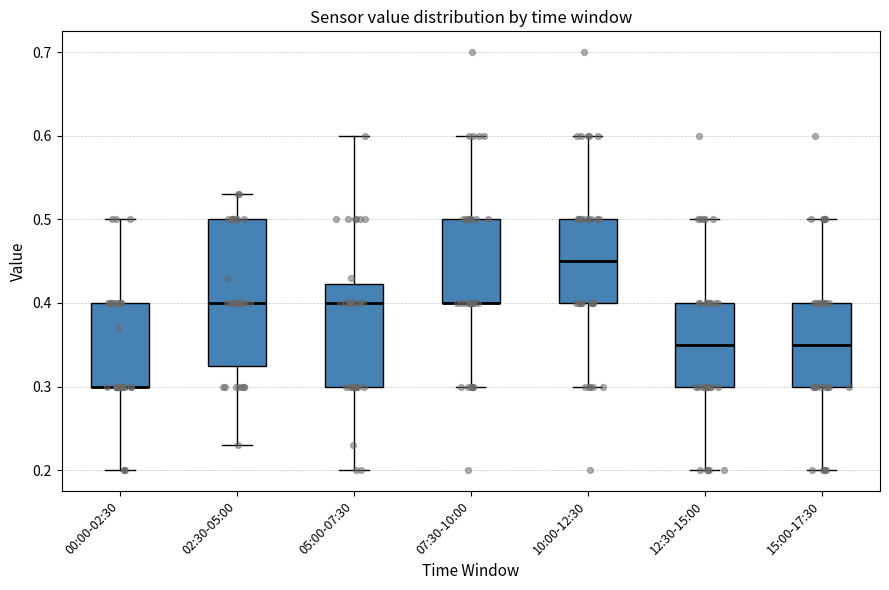

Reading left to right, transcribe this box plot: for each box, give where its median line is, the range the box spans, and where its two whiskers end, as read against the y-axis. The values are not printed on the chart, so give them approximately, as read against the axis.

00:00-02:30: median 0.30 (drawn on the box's lower edge), box 0.30 to 0.40, whiskers 0.20 to 0.50
02:30-05:00: median 0.40, box 0.33 to 0.50, whiskers 0.23 to 0.53
05:00-07:30: median 0.40, box 0.30 to 0.42, whiskers 0.20 to 0.60
07:30-10:00: median 0.40 (drawn on the box's lower edge), box 0.40 to 0.50, whiskers 0.30 to 0.60
10:00-12:30: median 0.45, box 0.40 to 0.50, whiskers 0.30 to 0.60
12:30-15:00: median 0.35, box 0.30 to 0.40, whiskers 0.20 to 0.50
15:00-17:30: median 0.35, box 0.30 to 0.40, whiskers 0.20 to 0.50